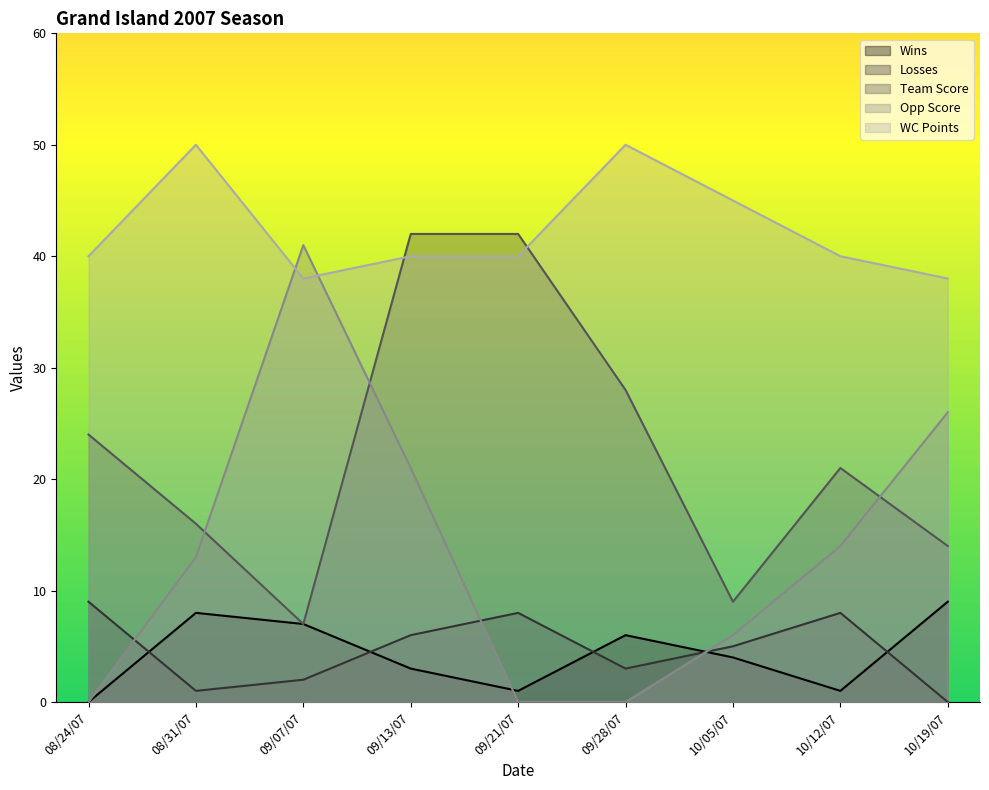

True or false: Wins and WC Points intersect in this chart.

False